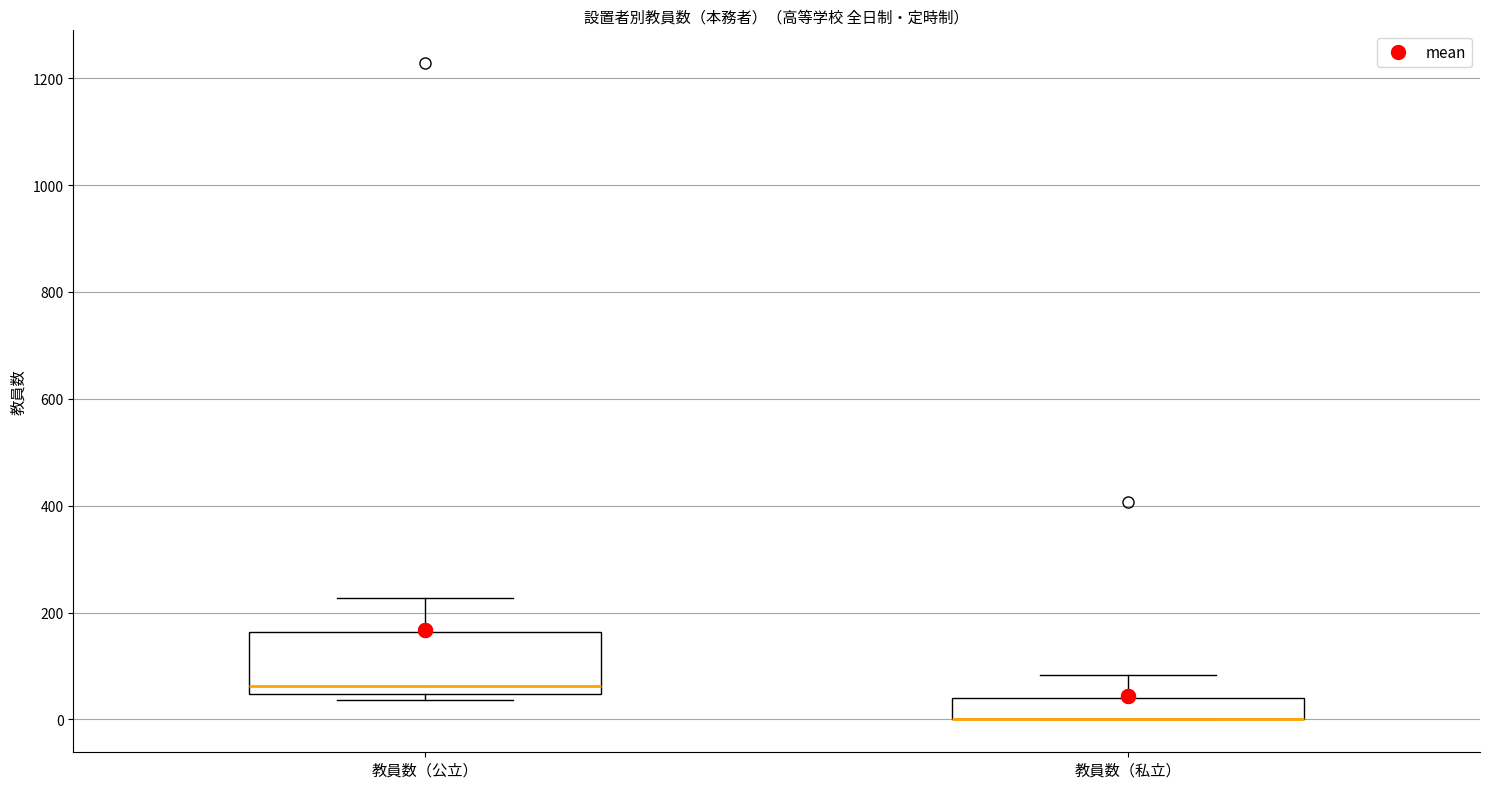

Where is the upper edge of the box for 教員数（公立） on the y-axis? The values are not printed on the chart, so give them approximately, as read against the axis.

160